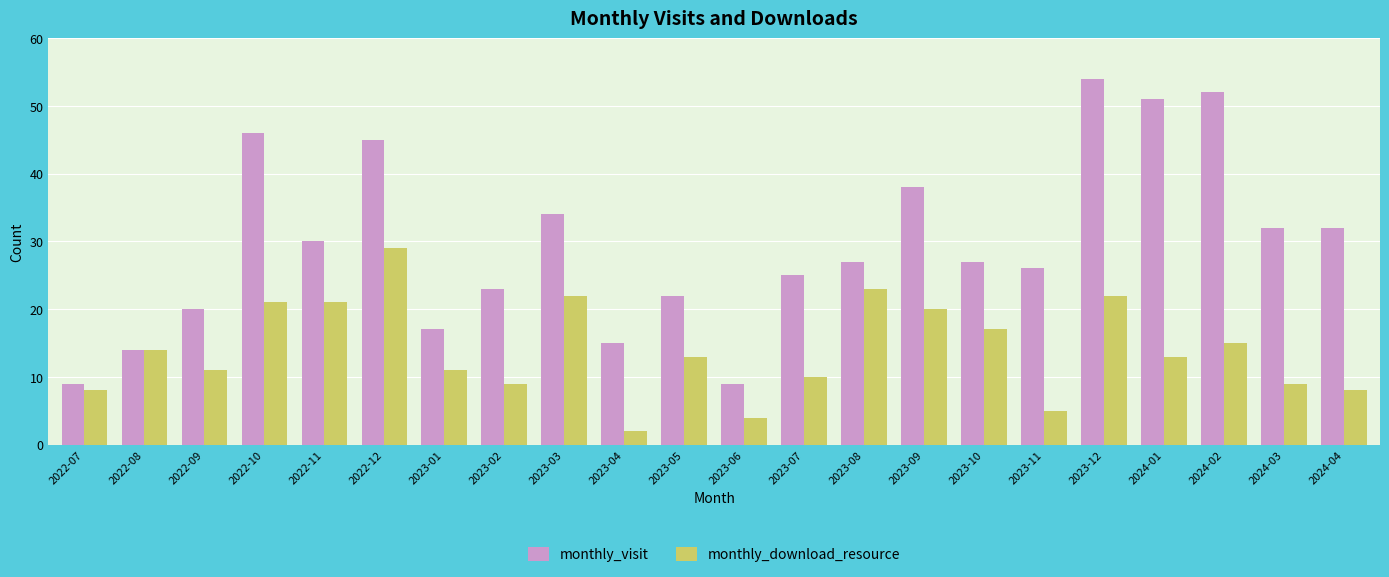

At which category is the sum across all series the highest?

2023-12